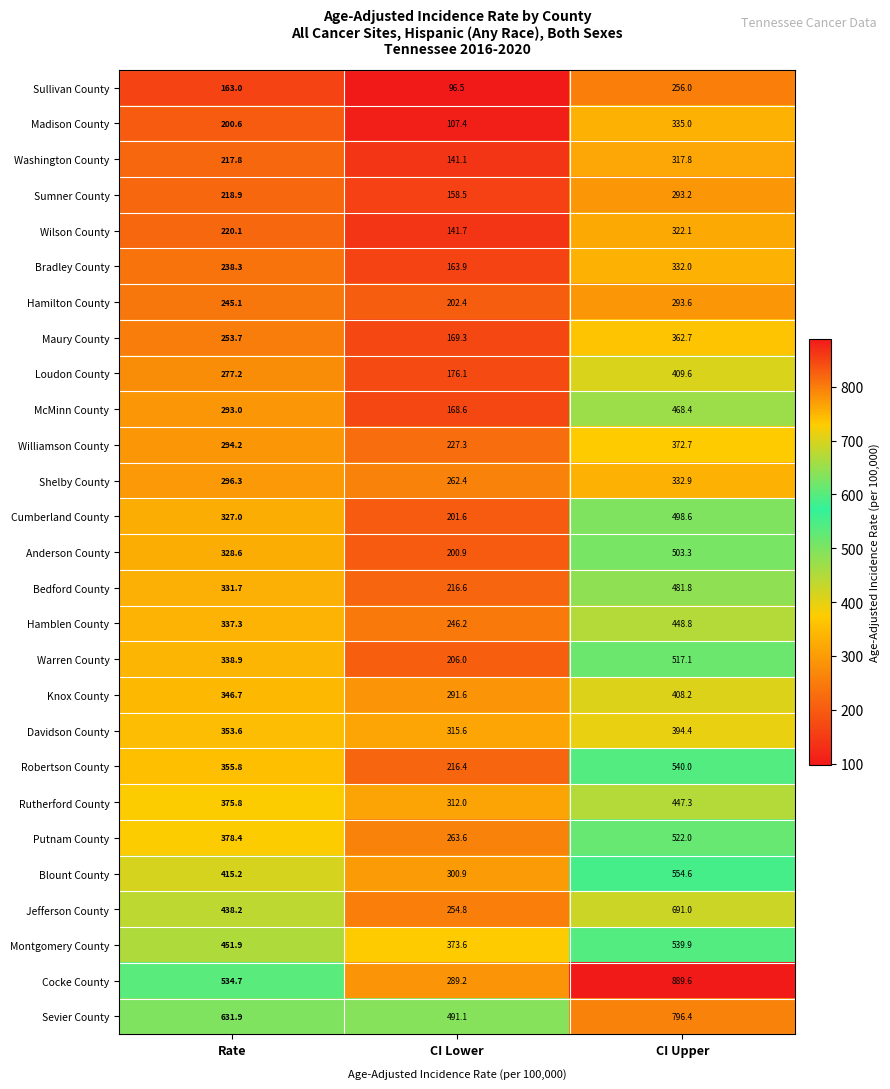

Which series has the widest spread of values?

Cocke County